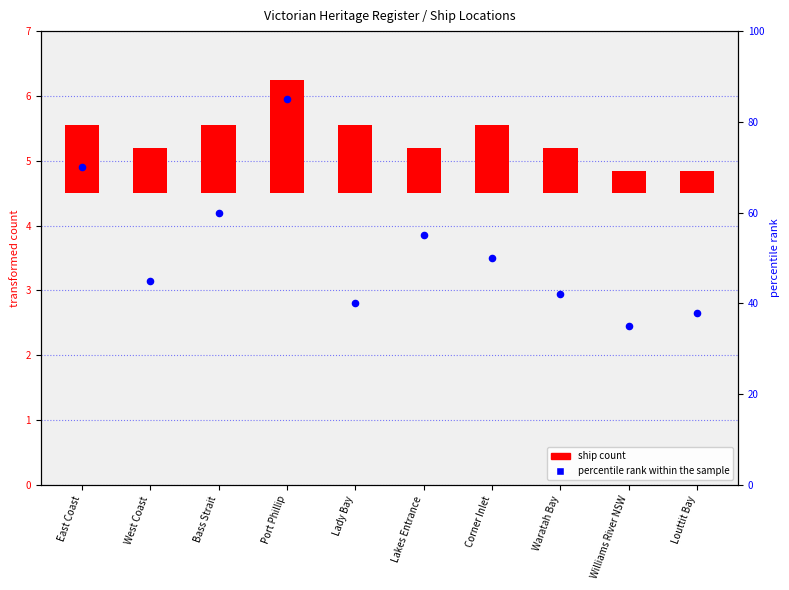

What is the change in value from Waratah Bay to Williams River NSW?

-7